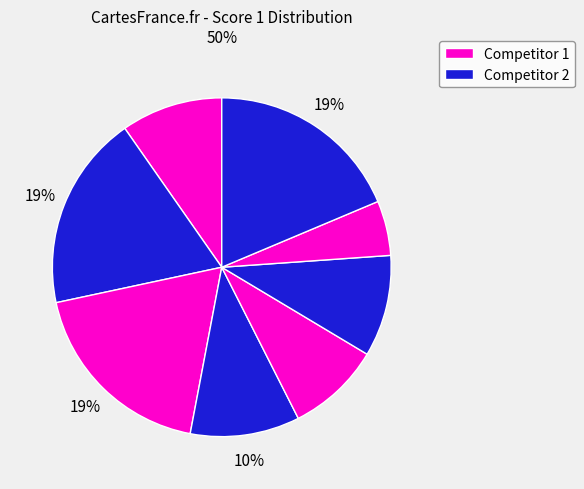

Count the number of slices in the pie.

8